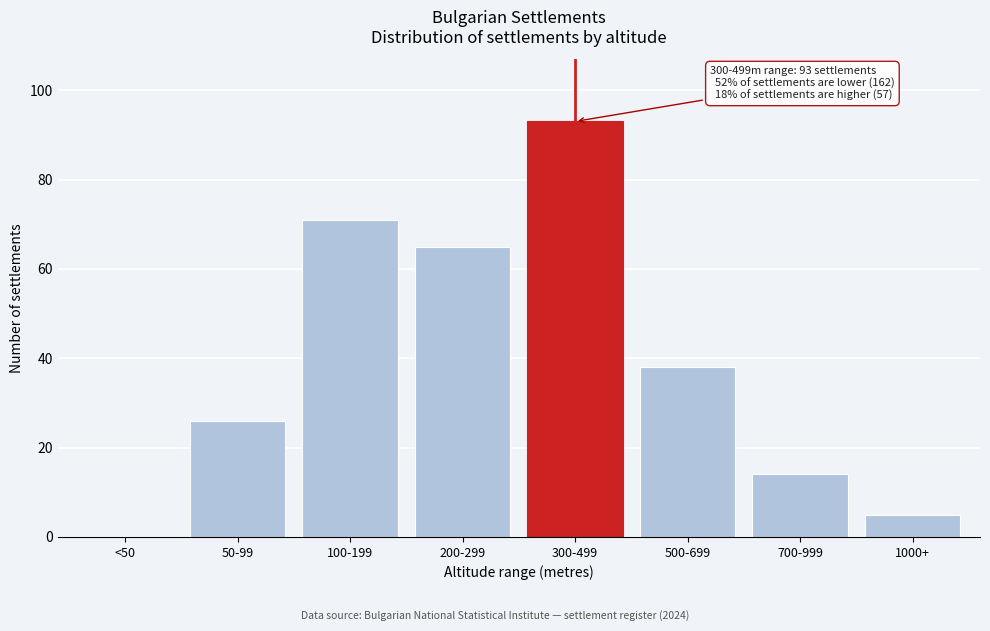

Reading right to left, list all the values displayed in this chart.

1000+=5	700-999=14	500-699=38	300-499=93	200-299=65	100-199=71	50-99=26	<50=0